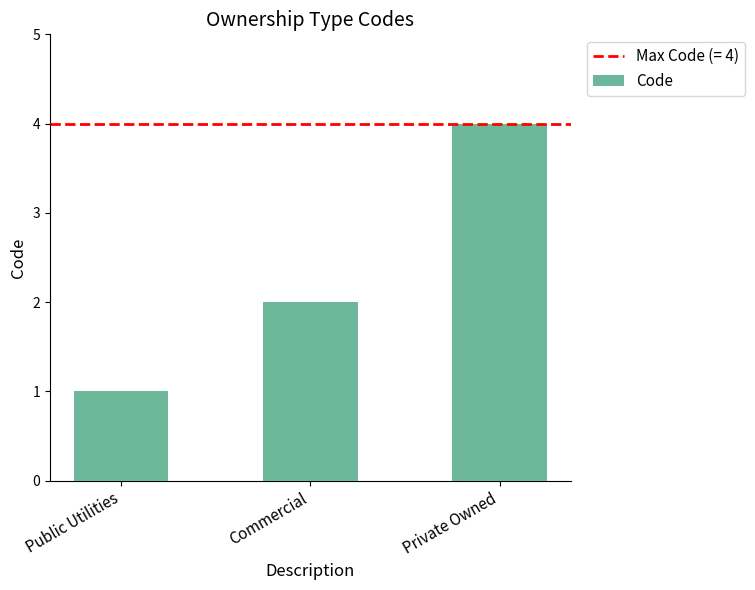

Which category has the highest value across all series?

Private Owned